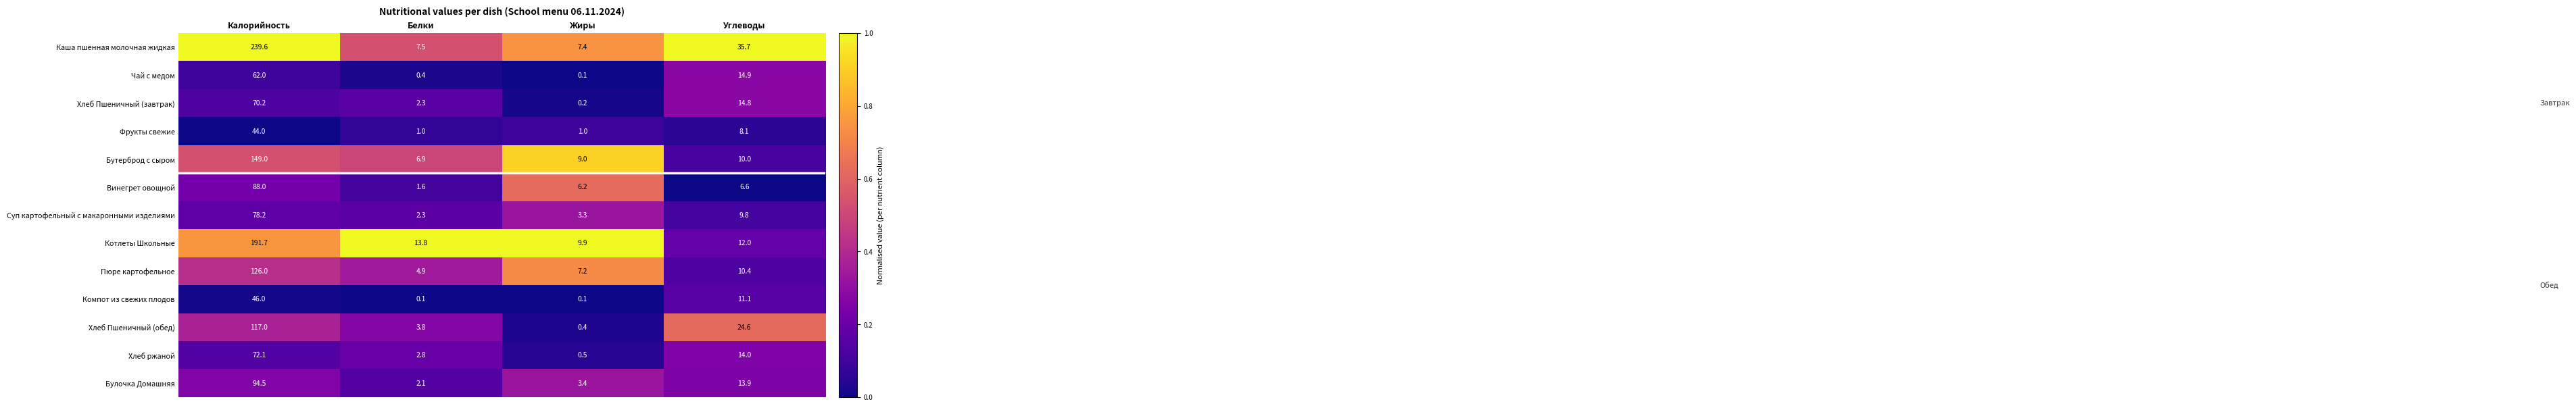

What is the maximum value shown in the chart?

239.6